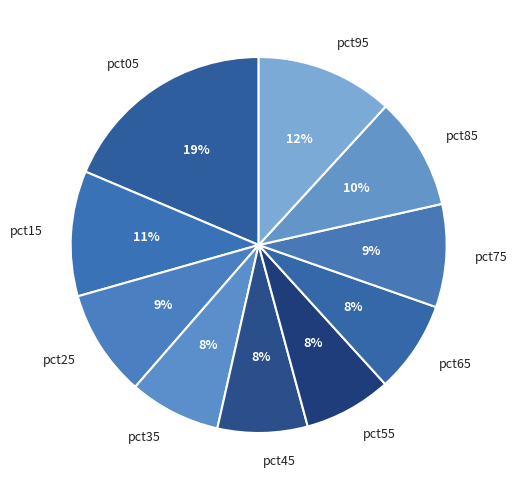

Which category has the biggest portion of the pie?

pct05